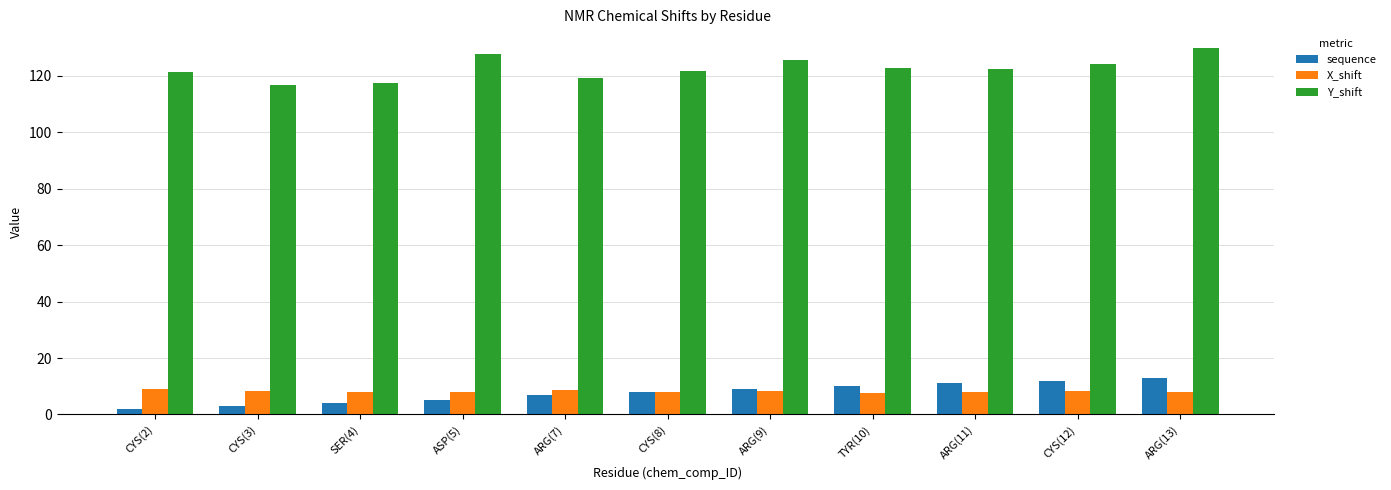

The value of Y_shift at ASP(5) is 127.8. True or false?

True